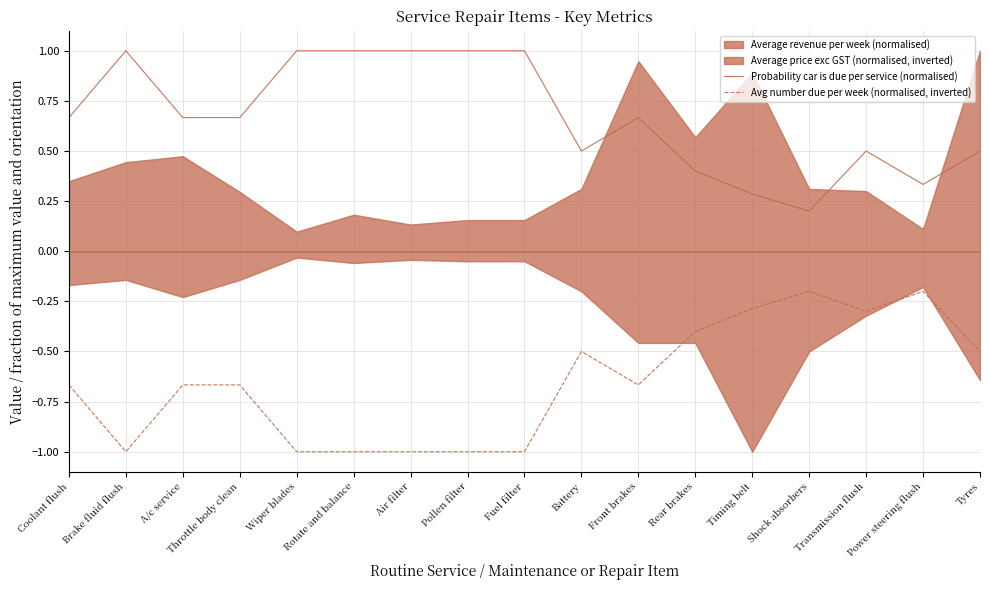

True or false: Probability car is due per service (normalised) and Avg number due per week (normalised, inverted) intersect in this chart.

False